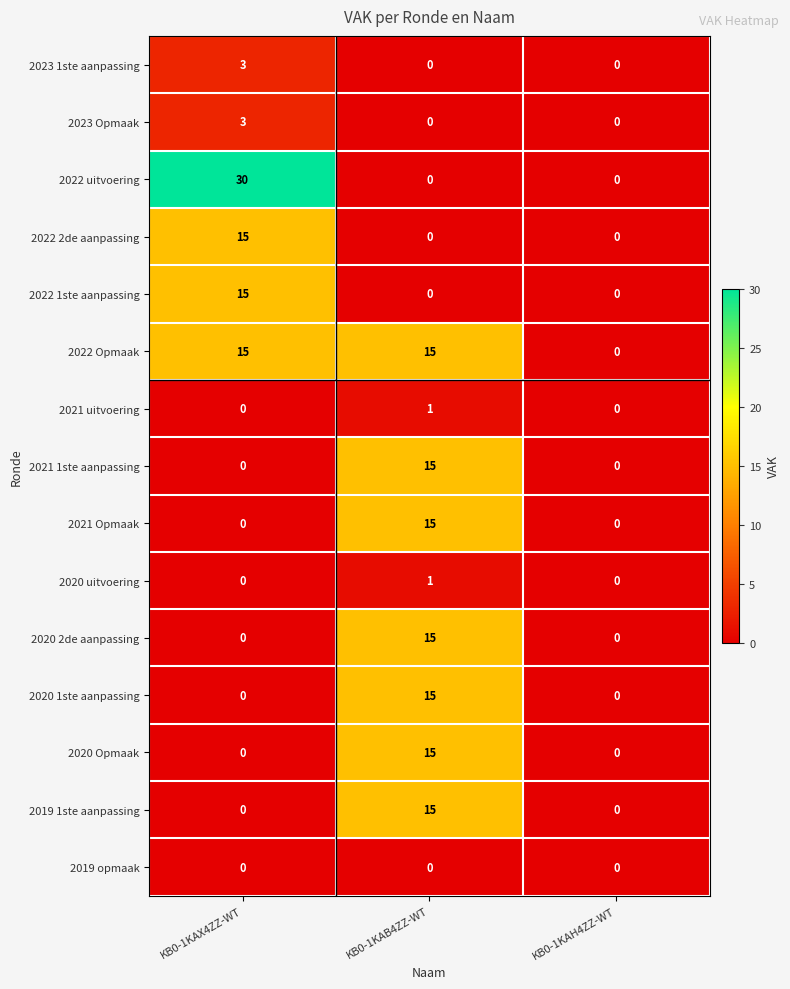

What is the sum of all 2023 1ste aanpassing values?

3